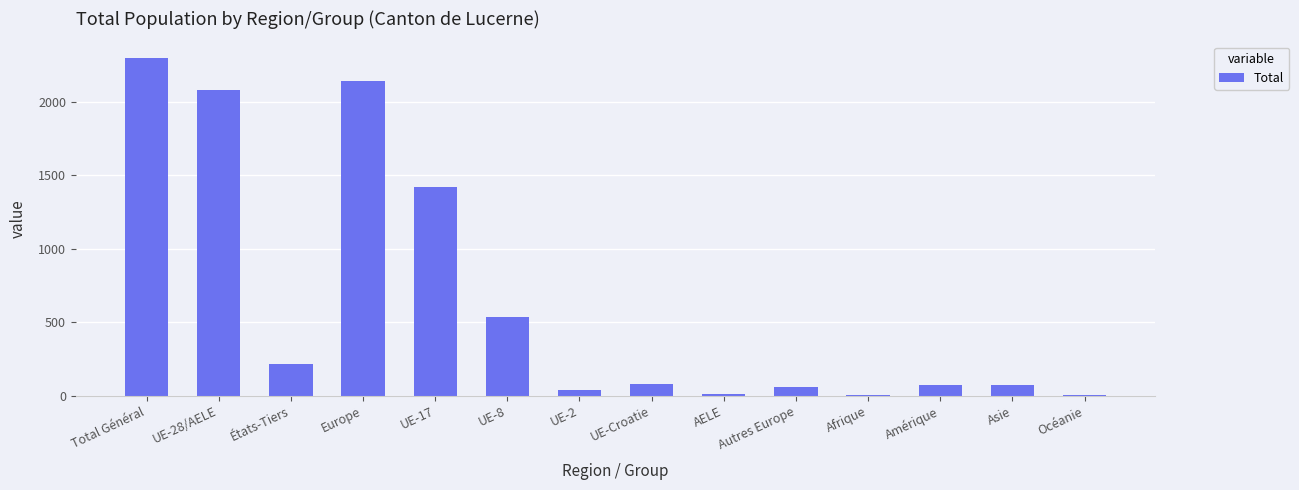

Between Asie and UE-17, which is larger?

UE-17